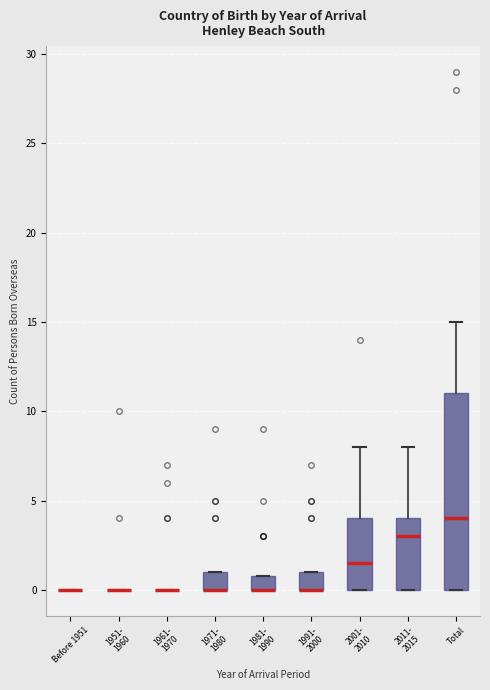

Which box is the tallest, from its lower edge to its upper edge?

Total